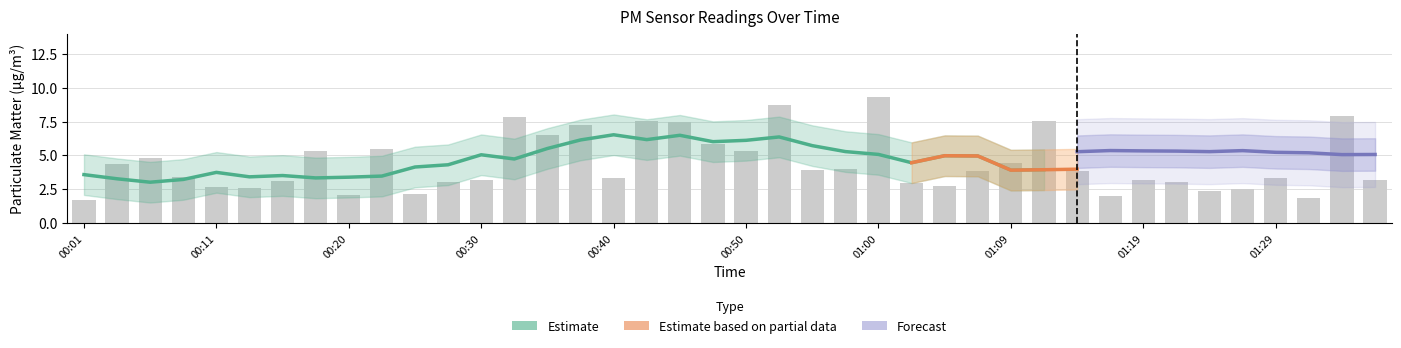

Reading left to right, transcribe all the data shown in this chart.

00:01=1.7	00:03=4.3	00:06=4.8	00:08=3.4	00:11=2.6	00:13=2.6	00:16=3.1	00:18=5.3	00:20=2.0	00:23=5.5	00:25=2.1	00:28=3.0	00:30=3.1	00:33=7.8	00:35=6.5	00:37=7.2	00:40=3.3	00:42=7.6	00:45=7.5	00:47=5.8	00:50=5.3	00:52=8.7	00:55=3.9	00:57=4.0	01:00=9.3	01:02=3.0	01:04=2.8	01:07=3.9	01:09=4.5	01:12=7.5	01:14=3.9	01:17=2.0	01:19=3.2	01:21=3.0	01:24=2.4	01:26=2.5	01:29=3.3	01:31=1.9	01:34=7.9	01:36=3.2